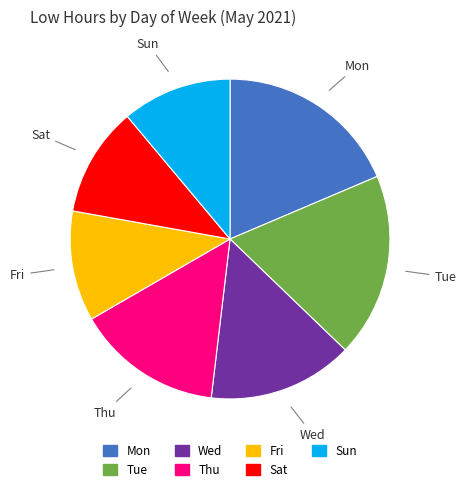

Count the number of slices in the pie.

7